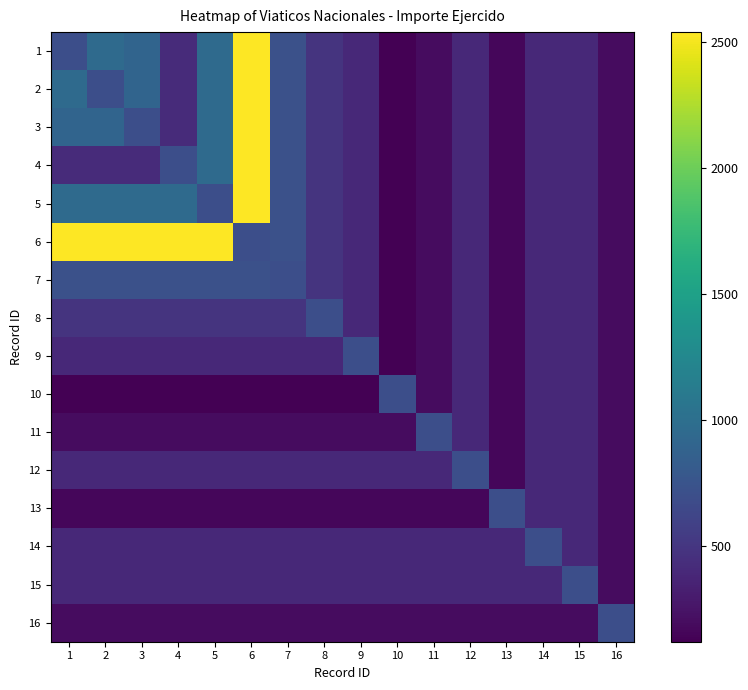

At which category is the sum across all series the highest?

6